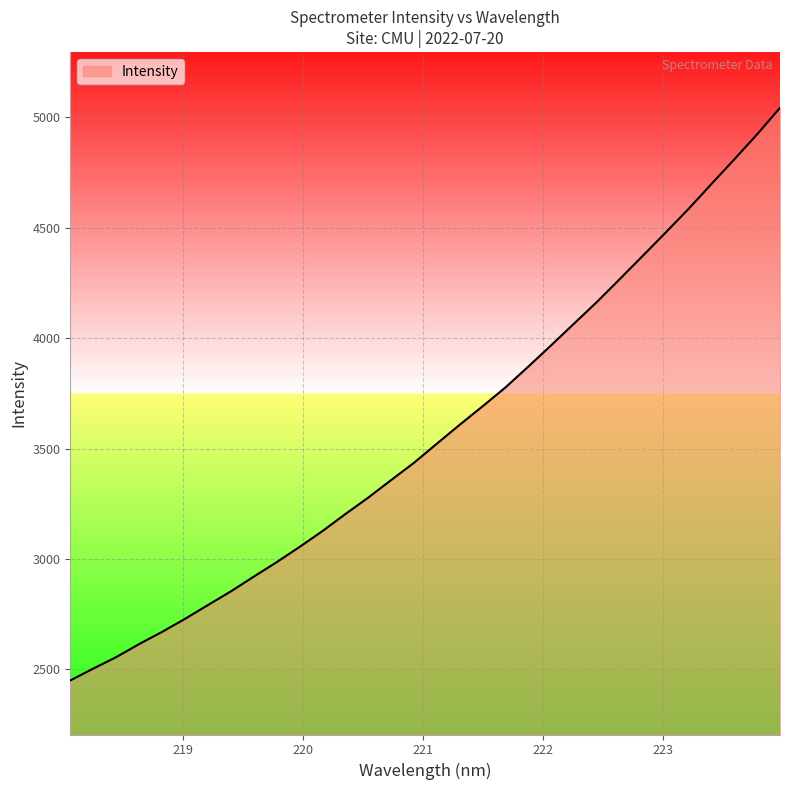

What is the minimum value shown in the chart?

2449.8